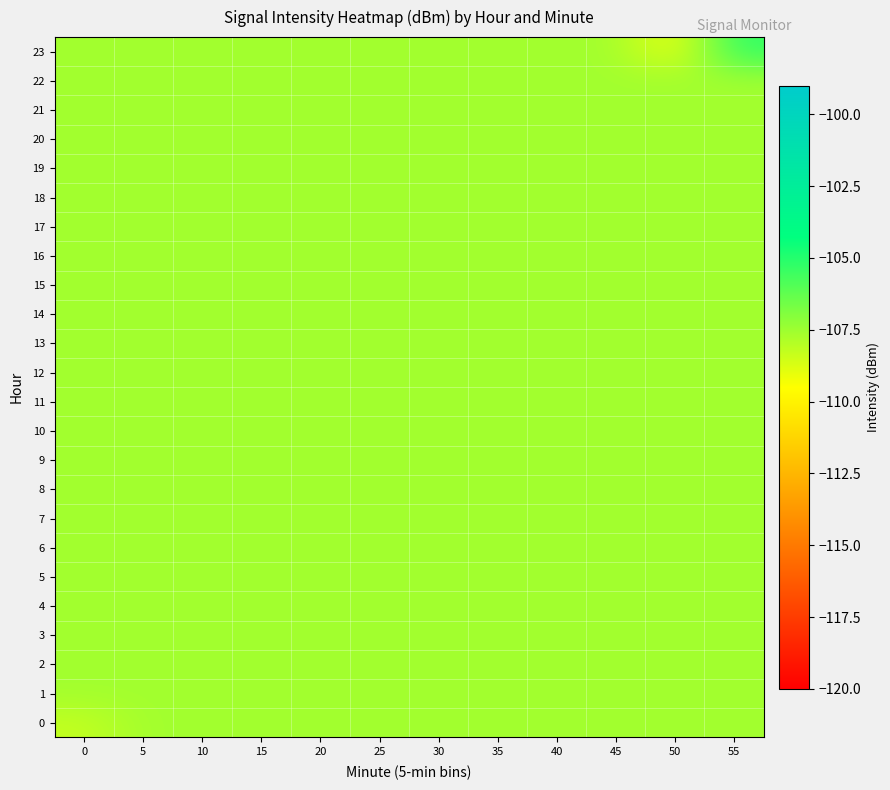

Which series has the widest spread of values?

23